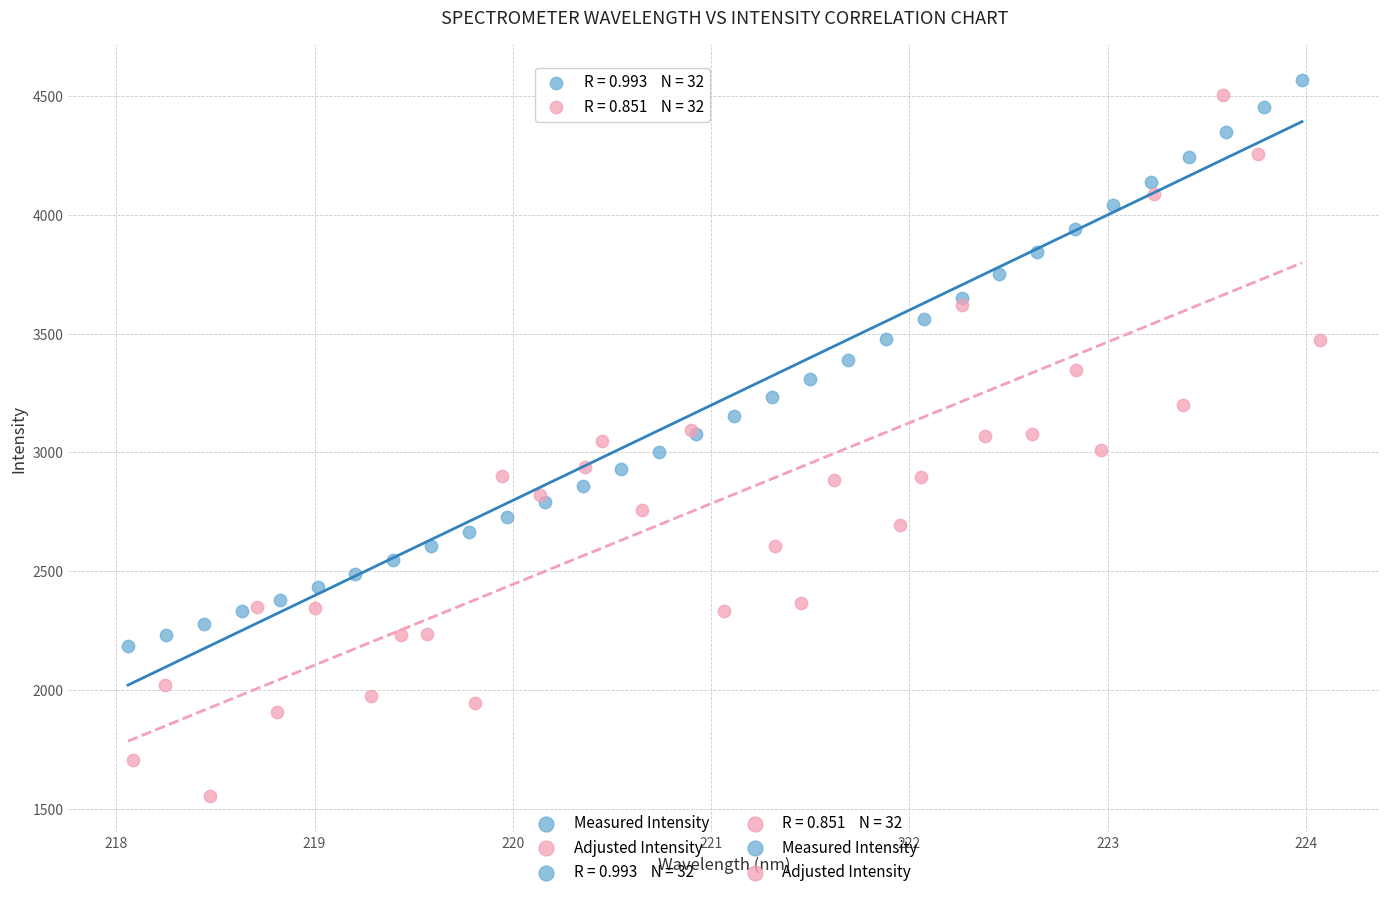

Which series contains the lowest Y value?

Adjusted Intensity